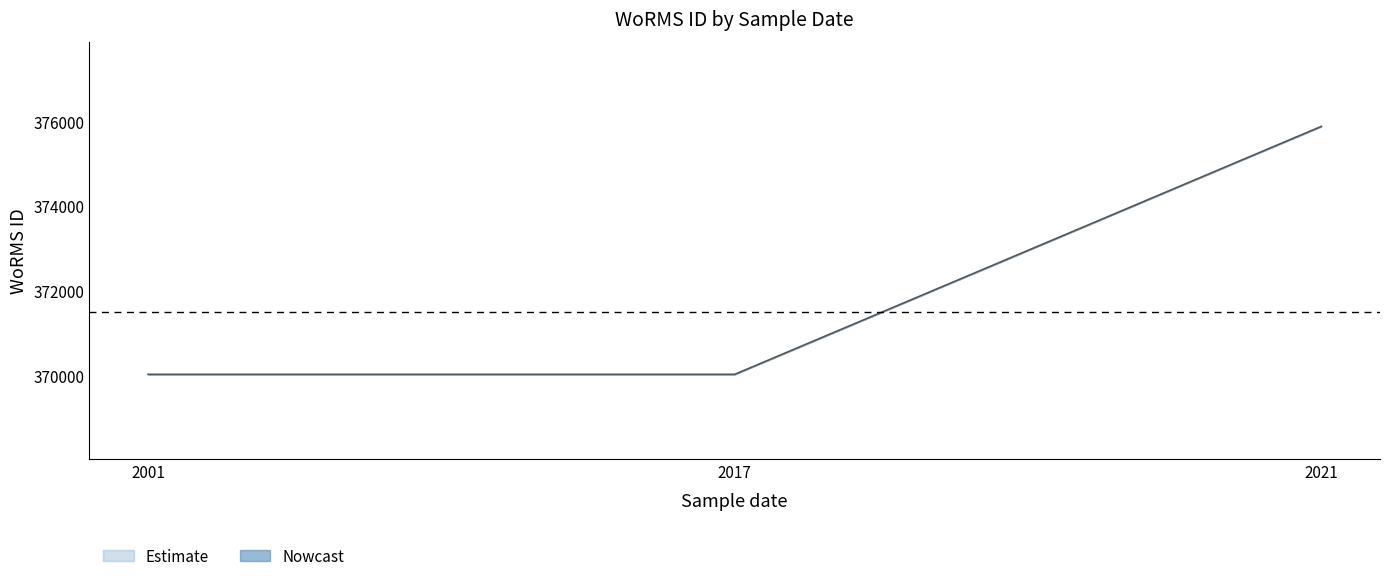

How many data points are above 370019?

1